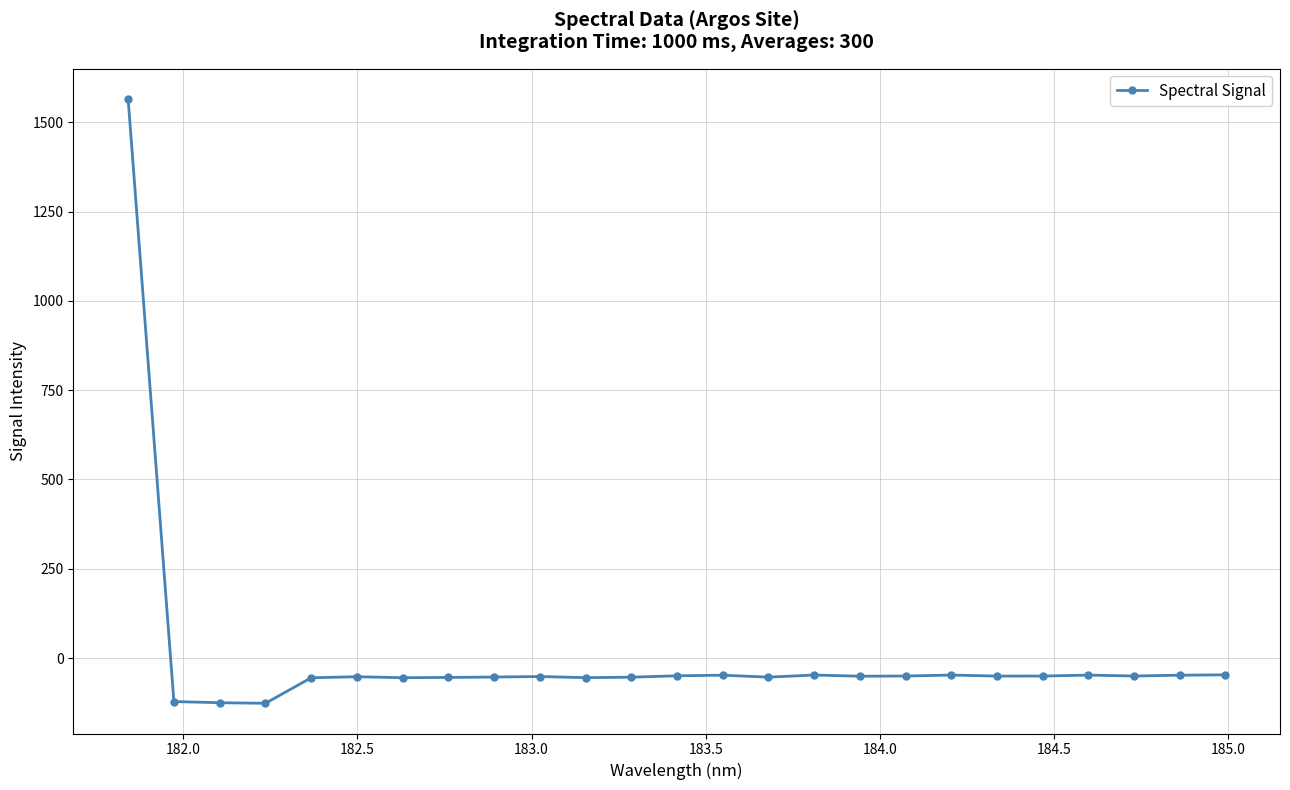

Is this an area chart (filled region under the line)?

No